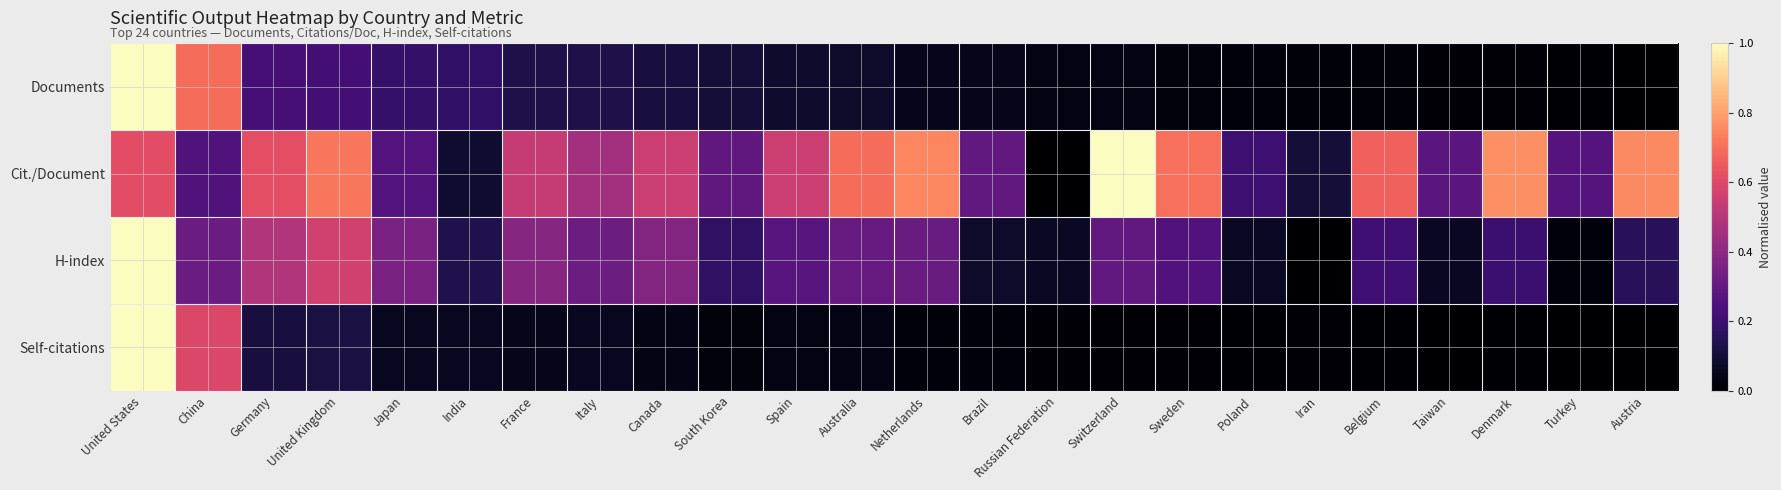

At which category does the chart reach its minimum across all series?

Austria